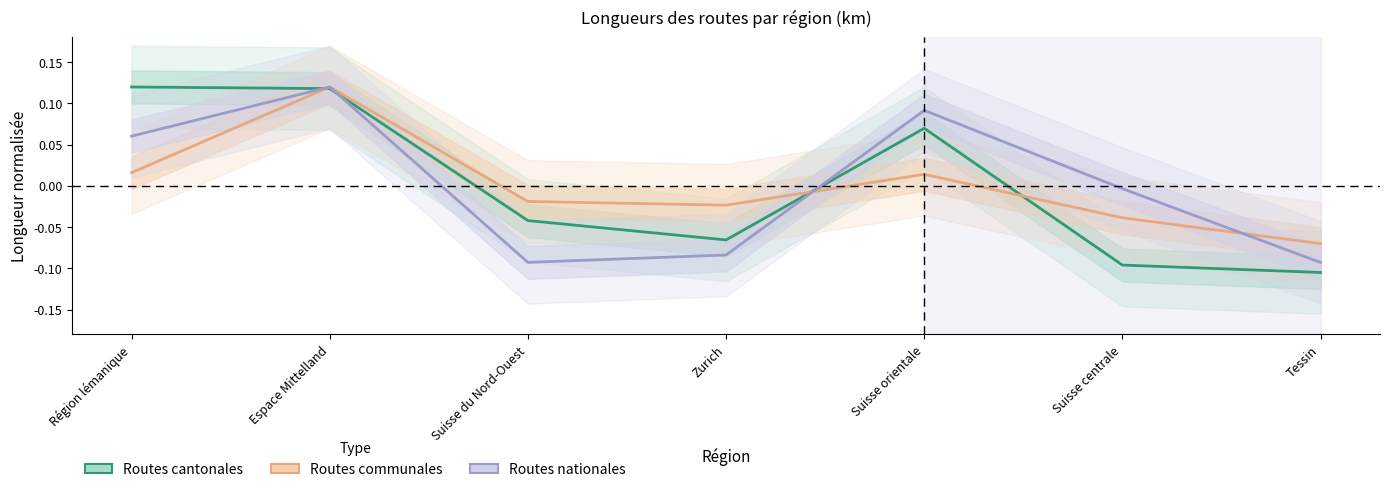

Where is the first local minimum for Routes nationales?

Suisse du Nord-Ouest